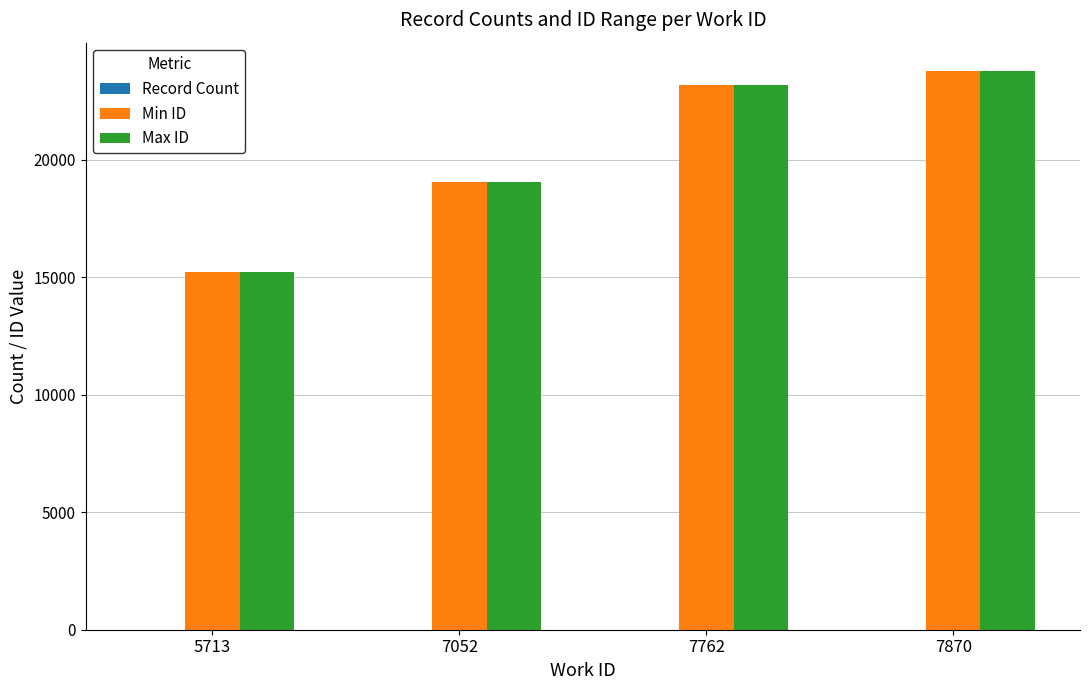

The Min ID series shows 14721 at 7870. True or false?

False